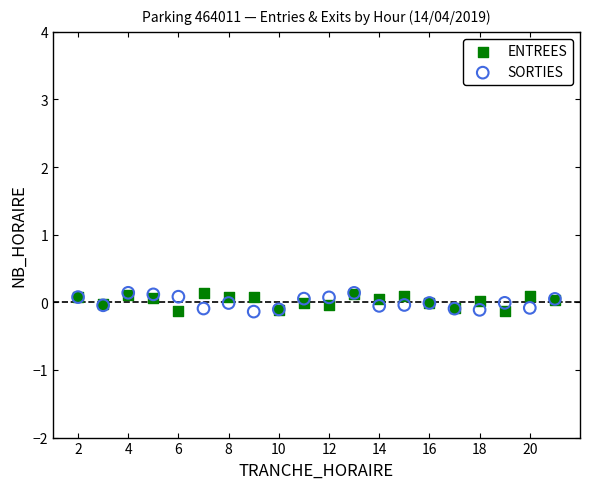

What are all the series names shown in the legend?

ENTREES, SORTIES